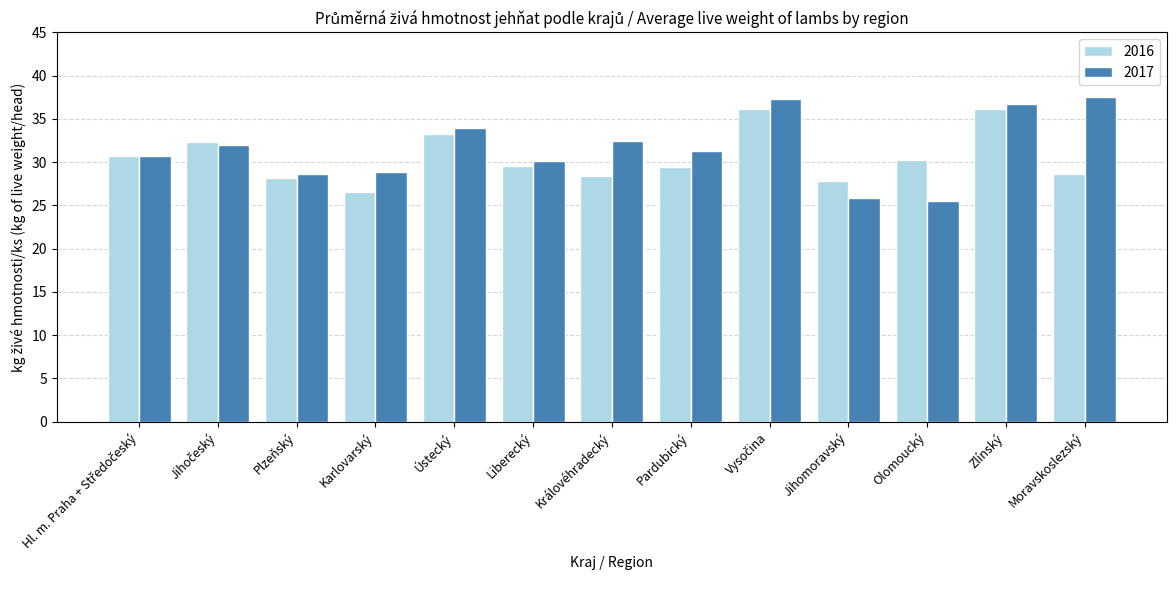

At how many categories does at least one series exceed 27?

13